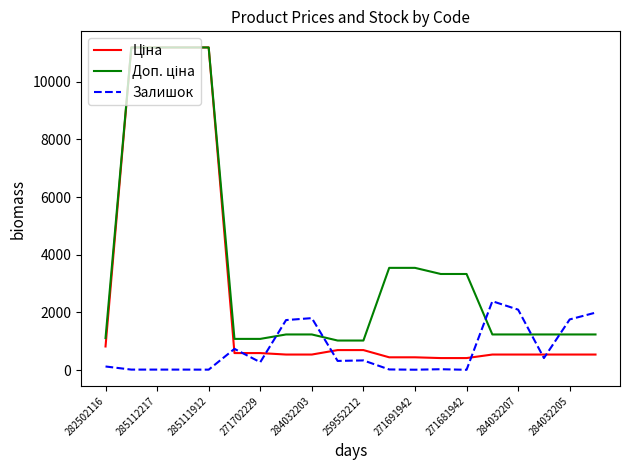

What is the maximum value for Залишок?

2388.0